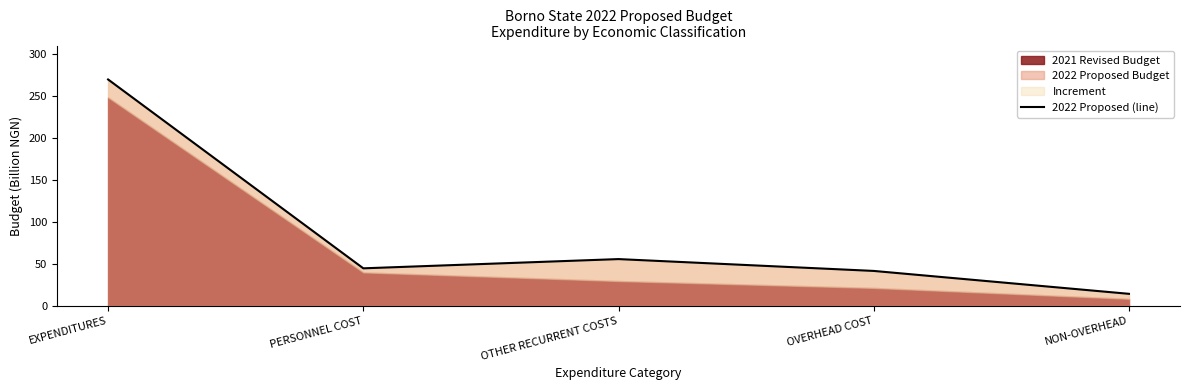

What is the label of the 3rd point from the right?

OTHER RECURRENT COSTS